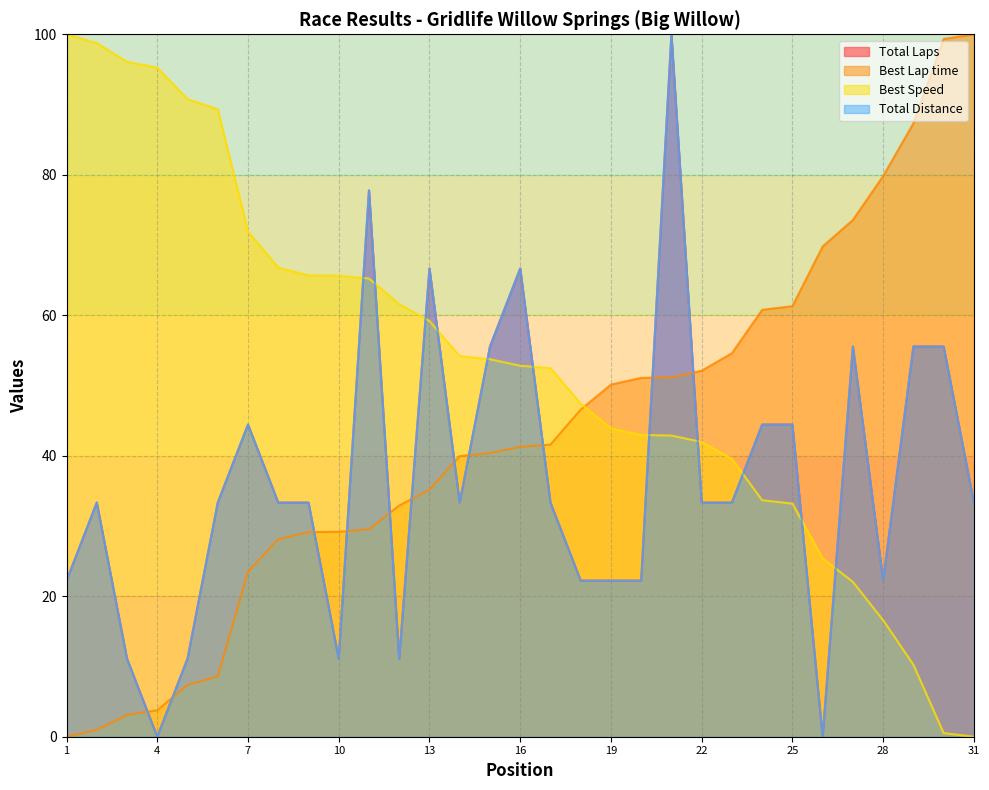

How many values in Best Lap time are above zero?

30